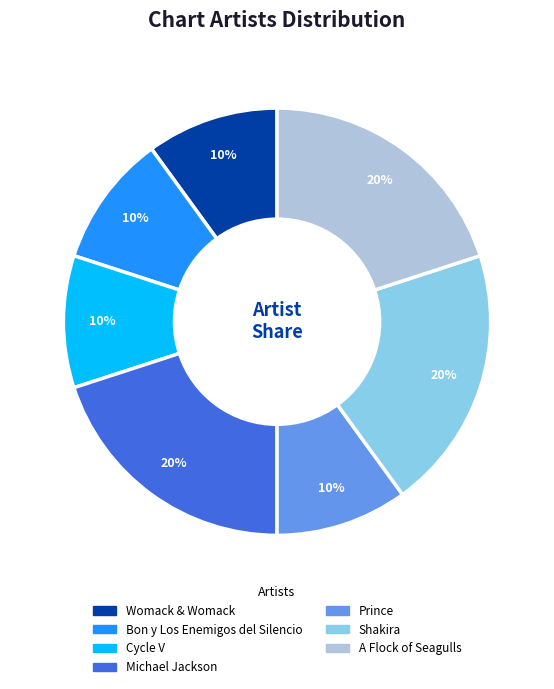

Approximately how many times larger is the value at Shakira compared to Michael Jackson?

1.0